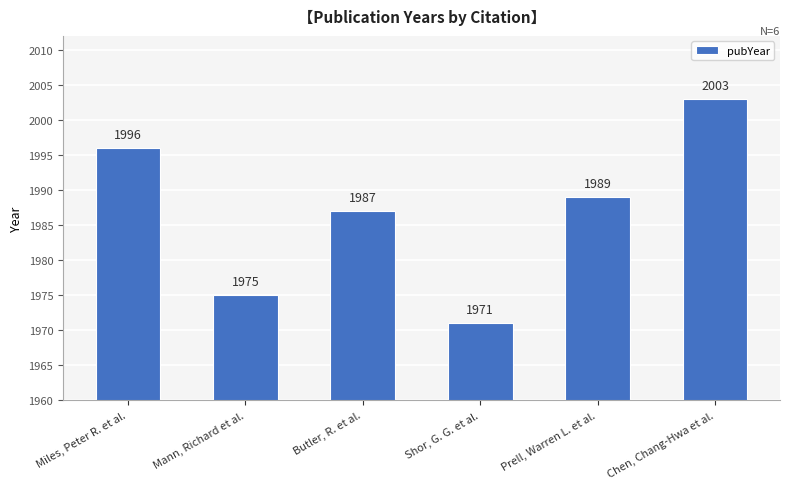

Rank the categories by value from highest to lowest.

Chen, Chang-Hwa et al., Miles, Peter R. et al., Prell, Warren L. et al., Butler, R. et al., Mann, Richard et al., Shor, G. G. et al.